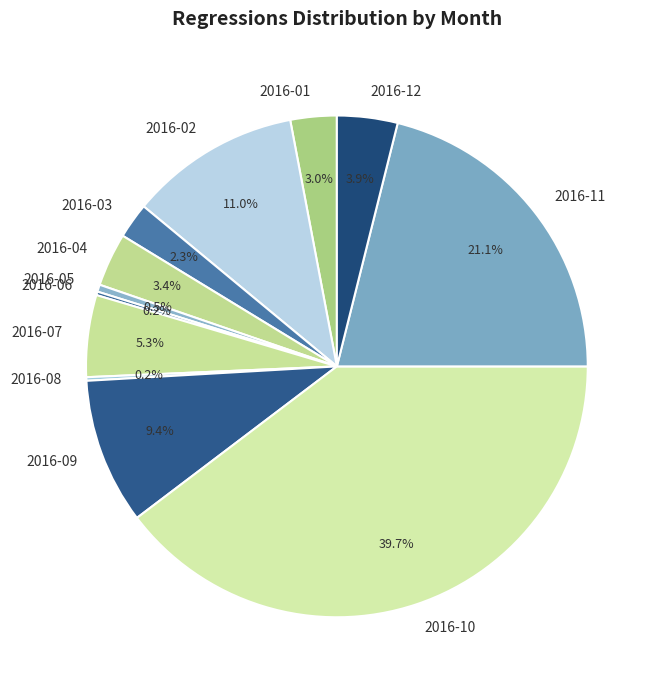

Which slice is the largest?

2016-10